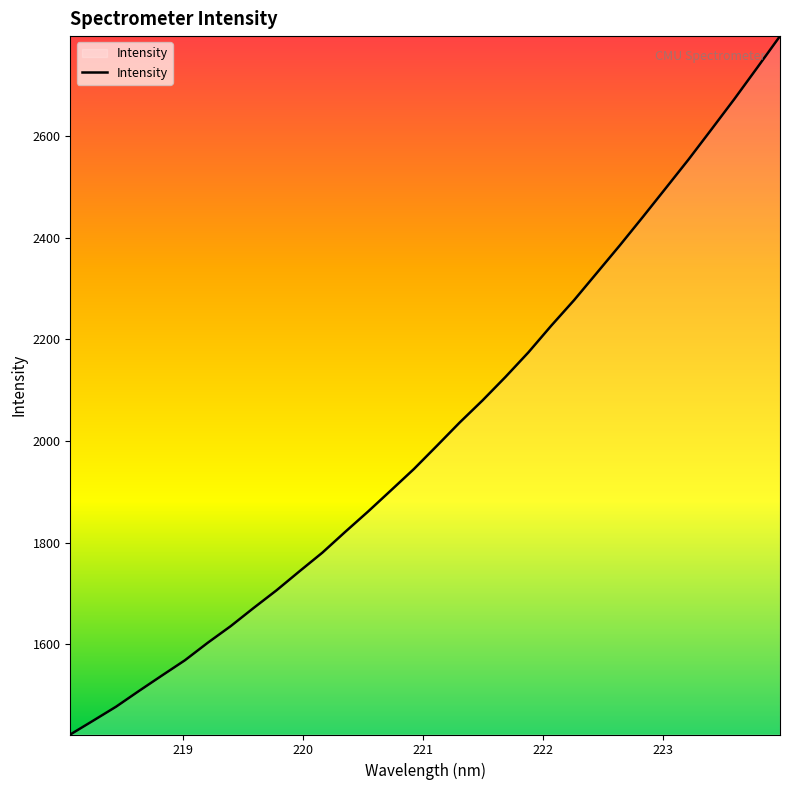

Reading right to left, extract all data points from this chart.

2796.5	2734.1	2672.5	2612.9	2553.8	2497.1	2440.6	2385.0	2331.1	2277.2	2226.9	2174.3	2126.1	2080.0	2036.5	1990.4	1945.0	1903.1	1861.4	1821.3	1780.4	1743.7	1706.3	1671.6	1635.9	1603.2	1568.7	1538.7	1508.5	1477.5	1449.9	1422.7